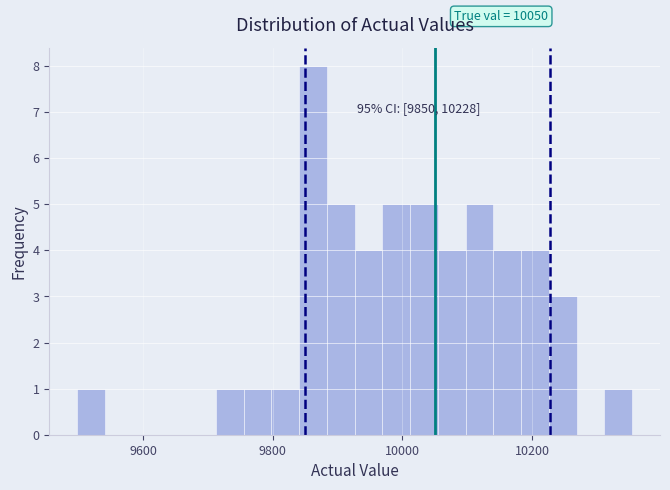

Read against the x-axis, roughly where is the centre of the tallest bar?

9860